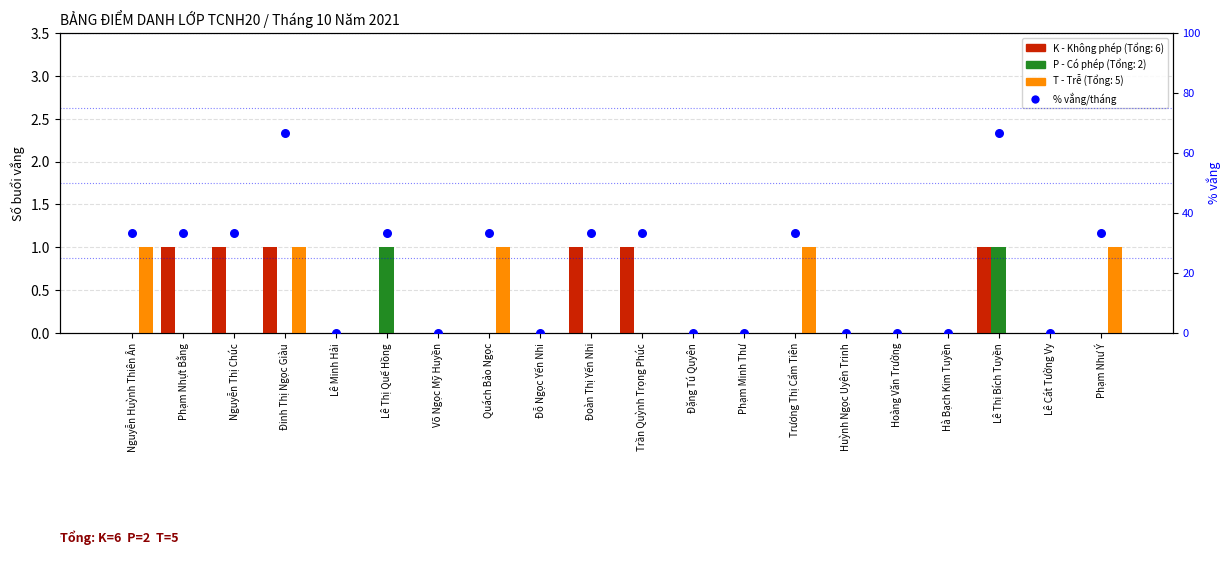

What are all the series names shown in the legend?

K (Không phép), P (Có phép), T (Trễ), % vắng